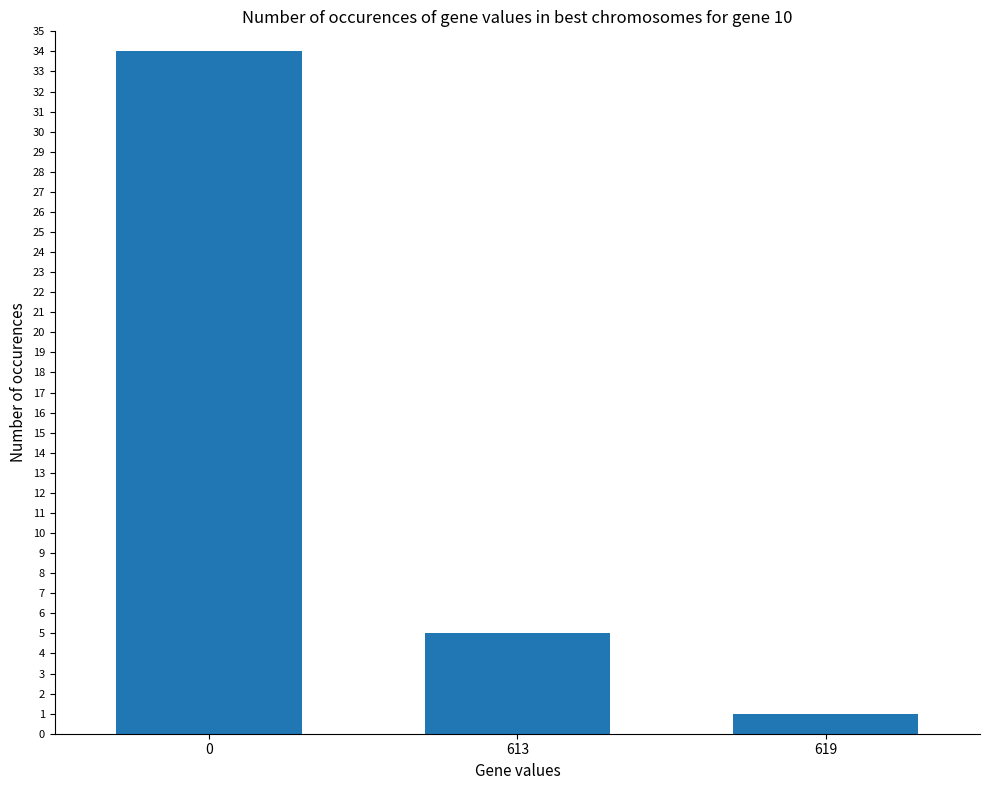

What is the maximum value shown in the chart?

34